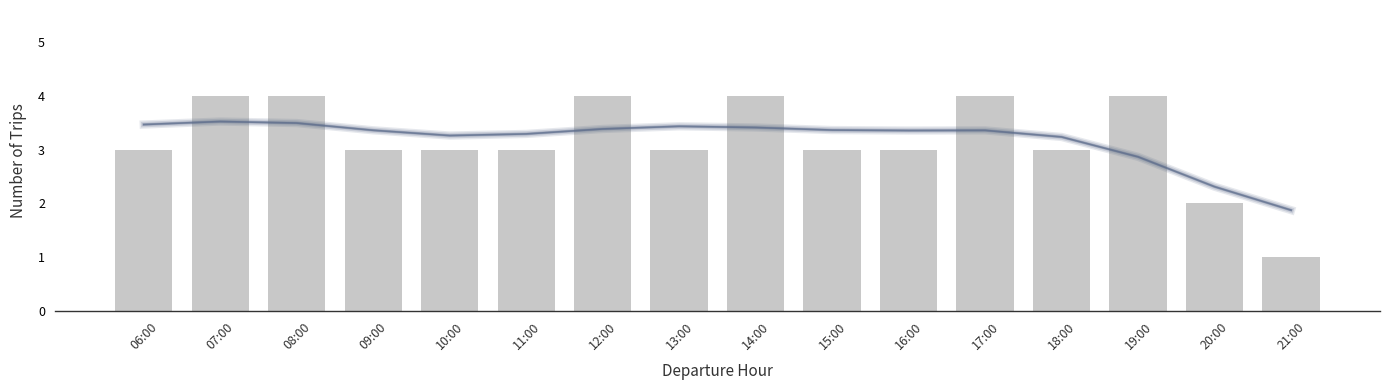

What is the maximum value shown in the chart?

4